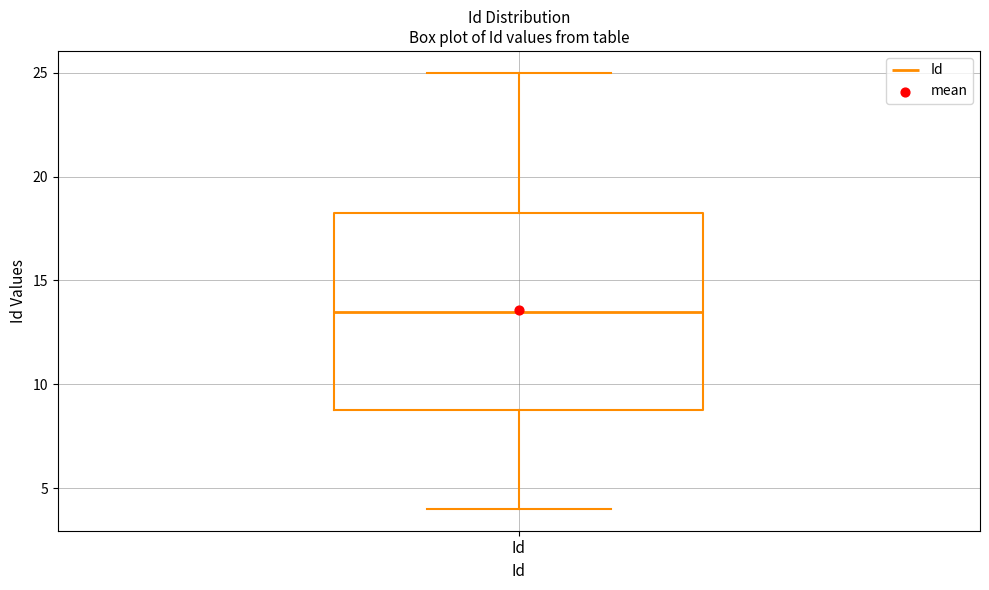

Where is the upper edge of the box for Id on the y-axis? The values are not printed on the chart, so give them approximately, as read against the axis.

18.5